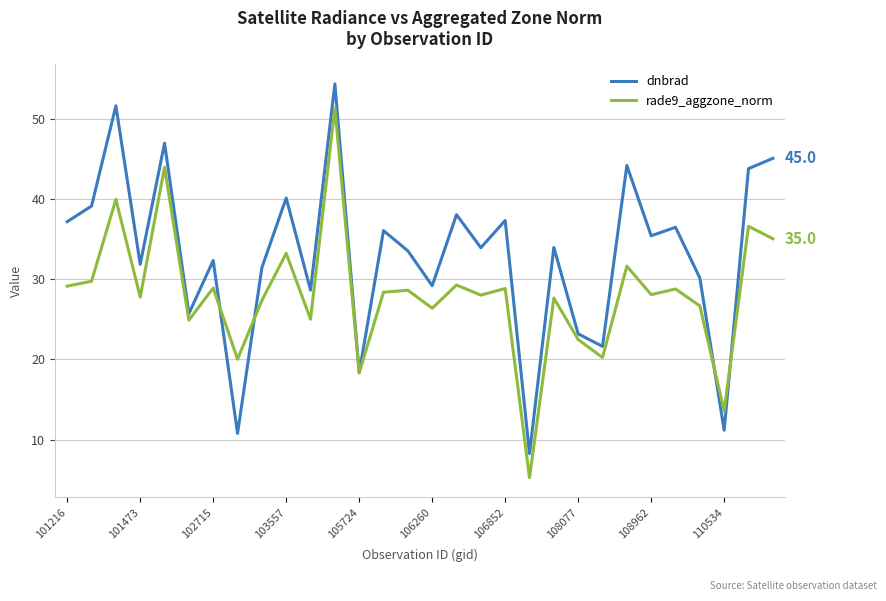

What is the maximum value shown in the chart?

54.3